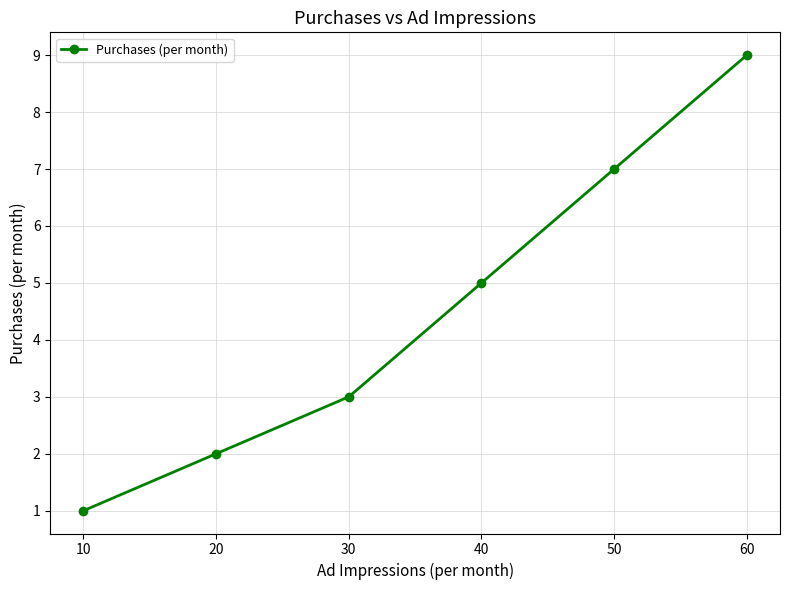

What is the difference between the maximum and minimum values?

8